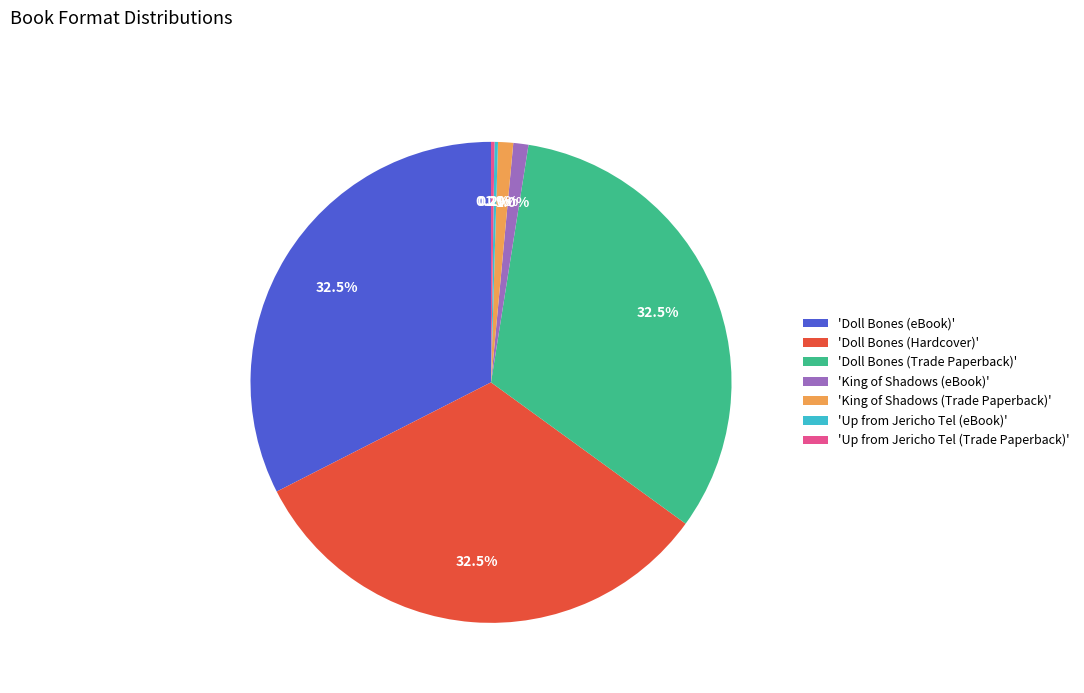

Is there a majority slice in this chart?

No